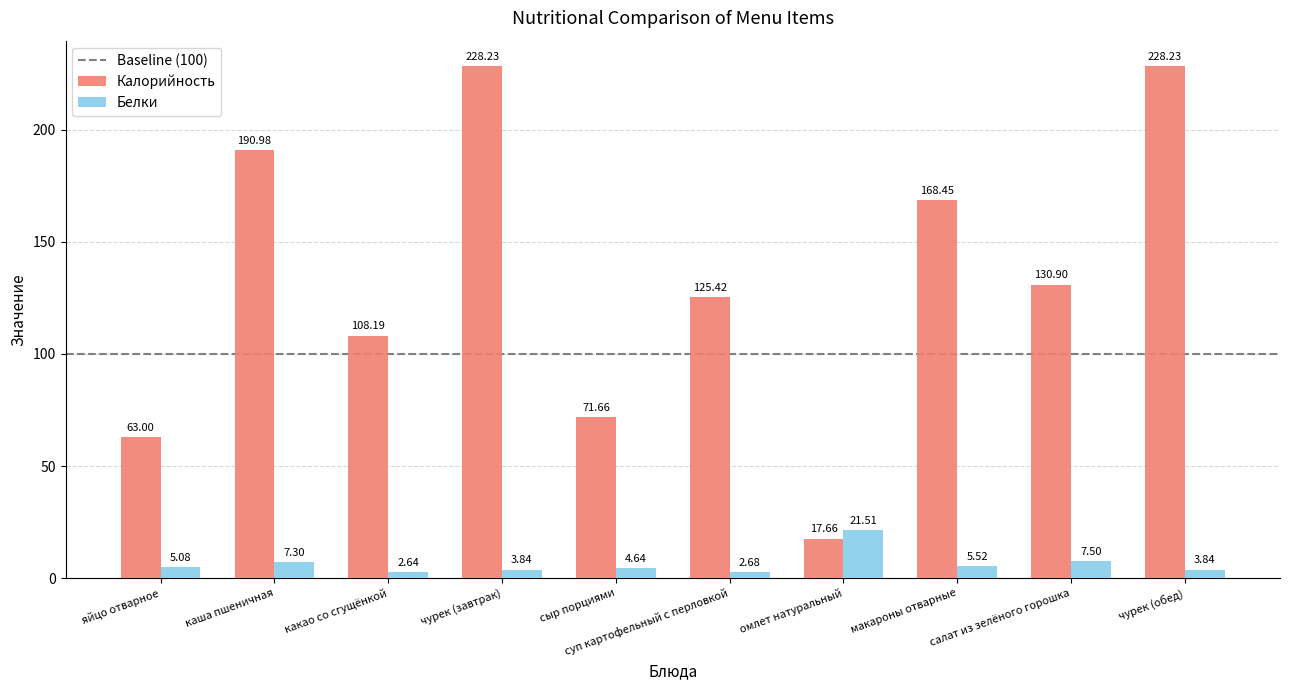

What is the difference between the maximum and minimum values in the Калорийность series?

210.6